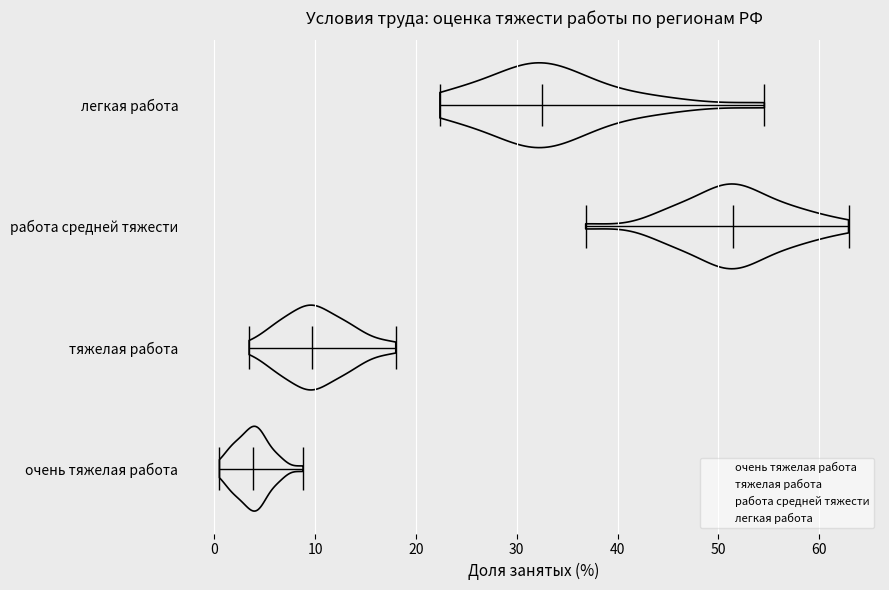

Reading bottom to top, read every violin against the x-axis: where its median line is, and the lowest and highest points it reaches. The values are not printed on the chart, so give them approximately, as read against the axis.

очень тяжелая работа: median line 4, lowest point 1, highest point 9
тяжелая работа: median line 10, lowest point 3, highest point 18
работа средней тяжести: median line 51, lowest point 37, highest point 63
легкая работа: median line 33, lowest point 22, highest point 55